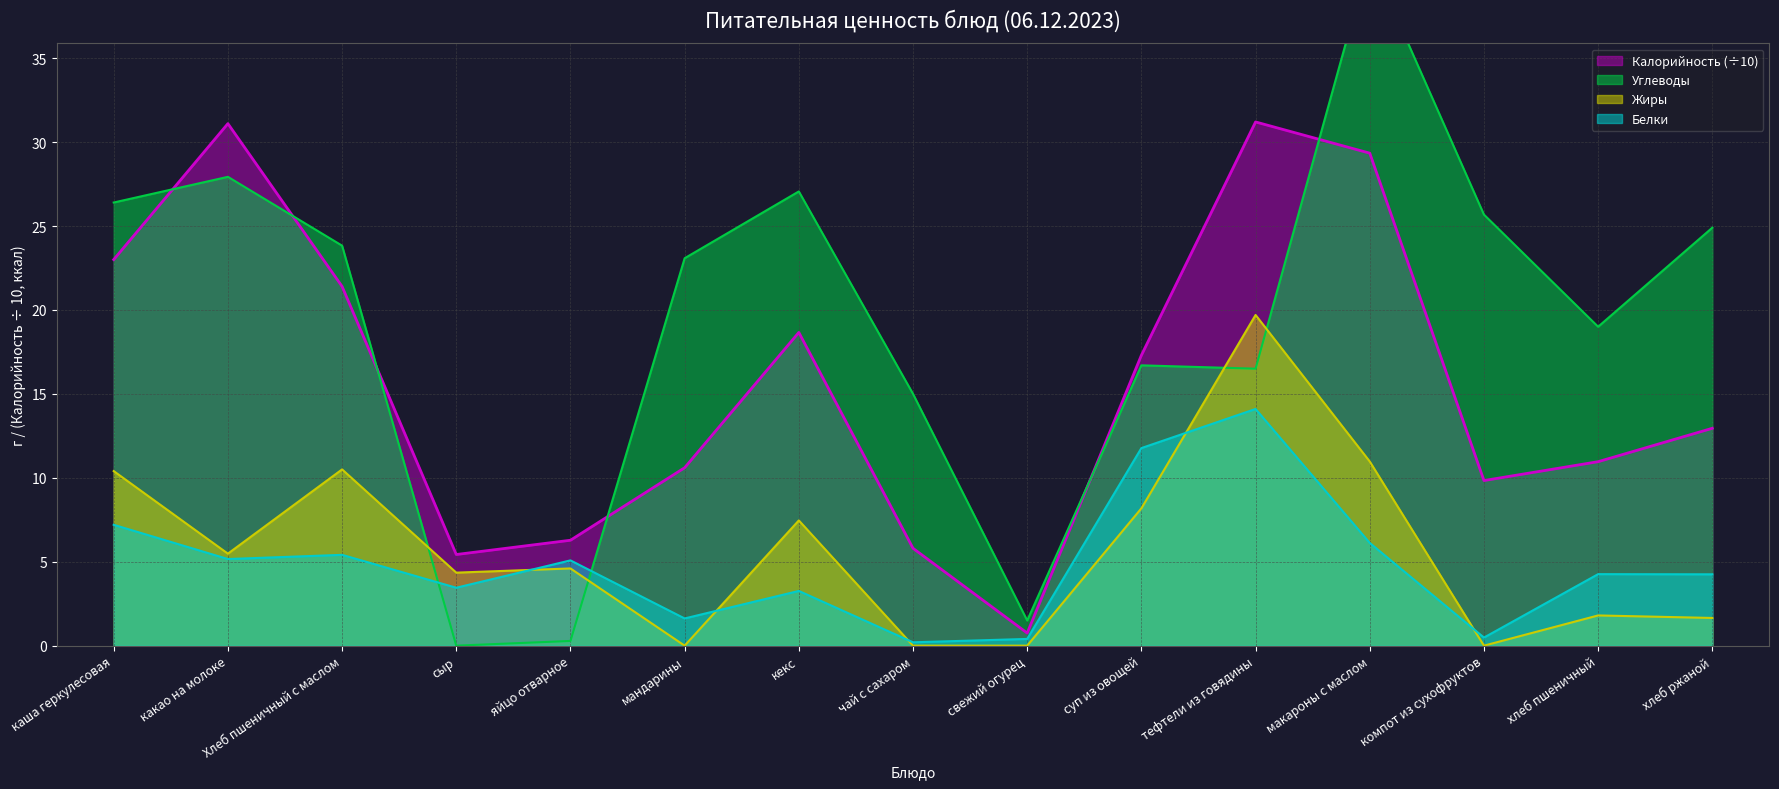

Between кекс and макароны с маслом, which series saw the biggest shift?

Углеводы